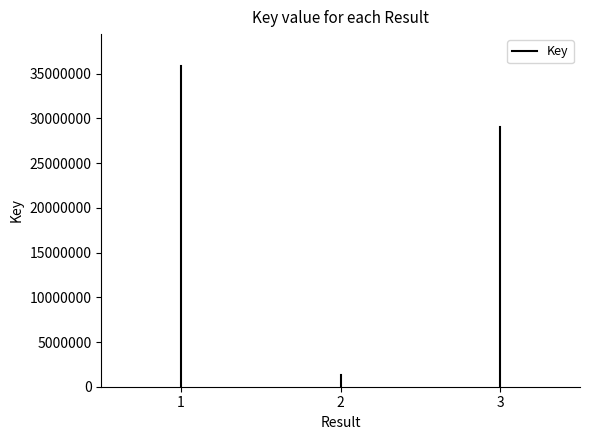

Is it true that the value at 1 is 23298256?

False